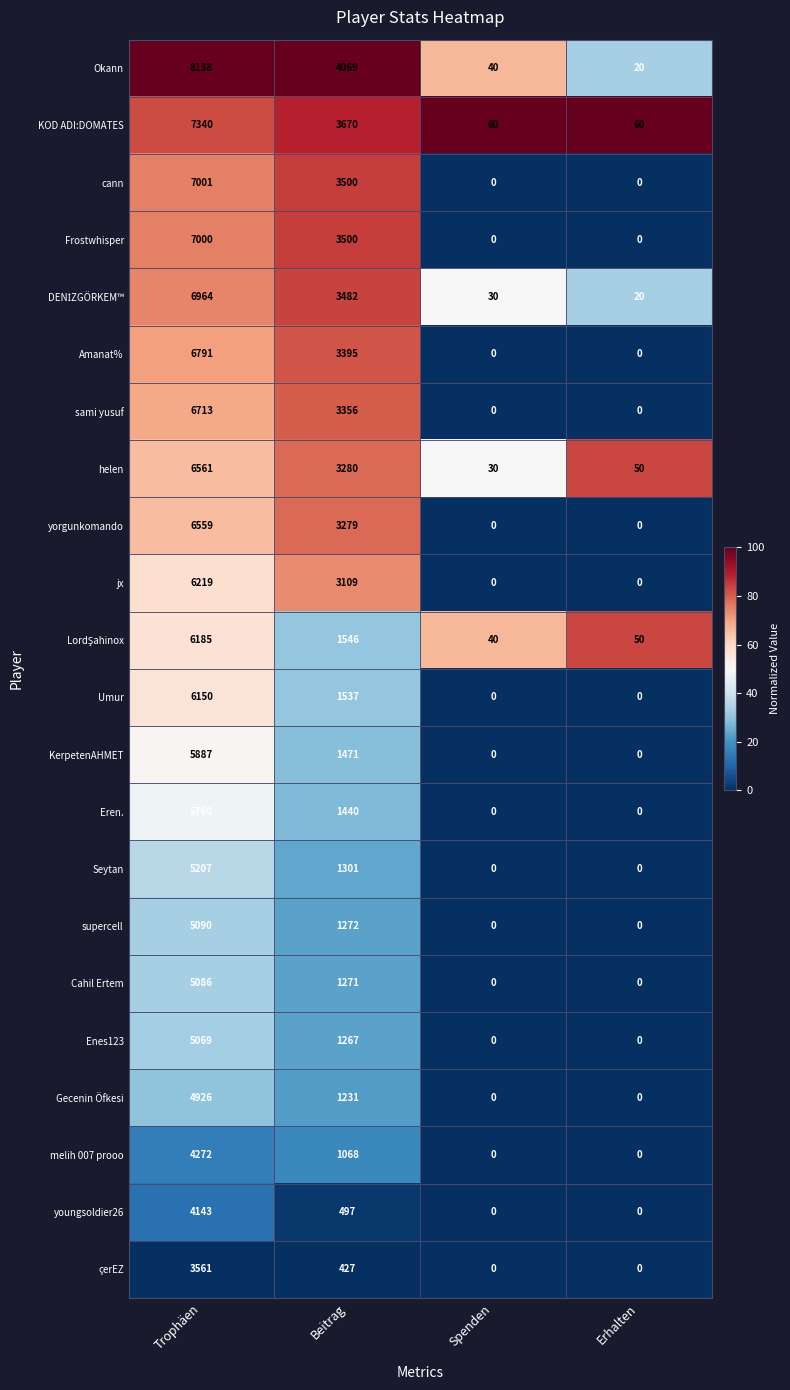

At which label is KOD ADI:DOMATES closest to 3700?

Beitrag